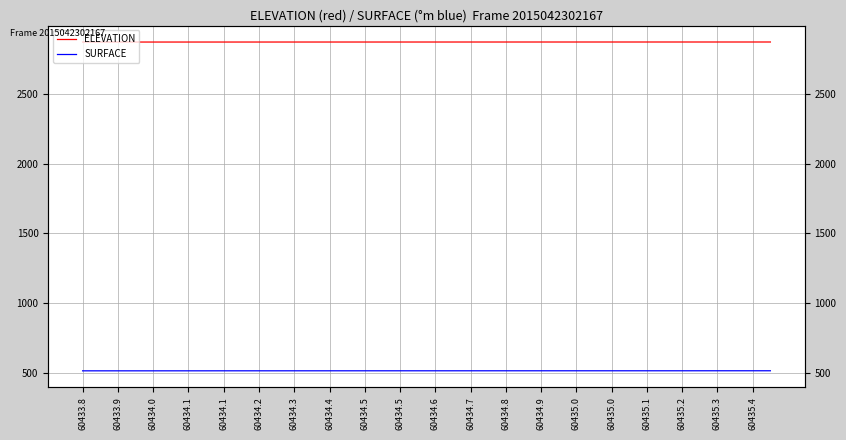

True or false: SURFACE and ELEVATION cross at least once.

False